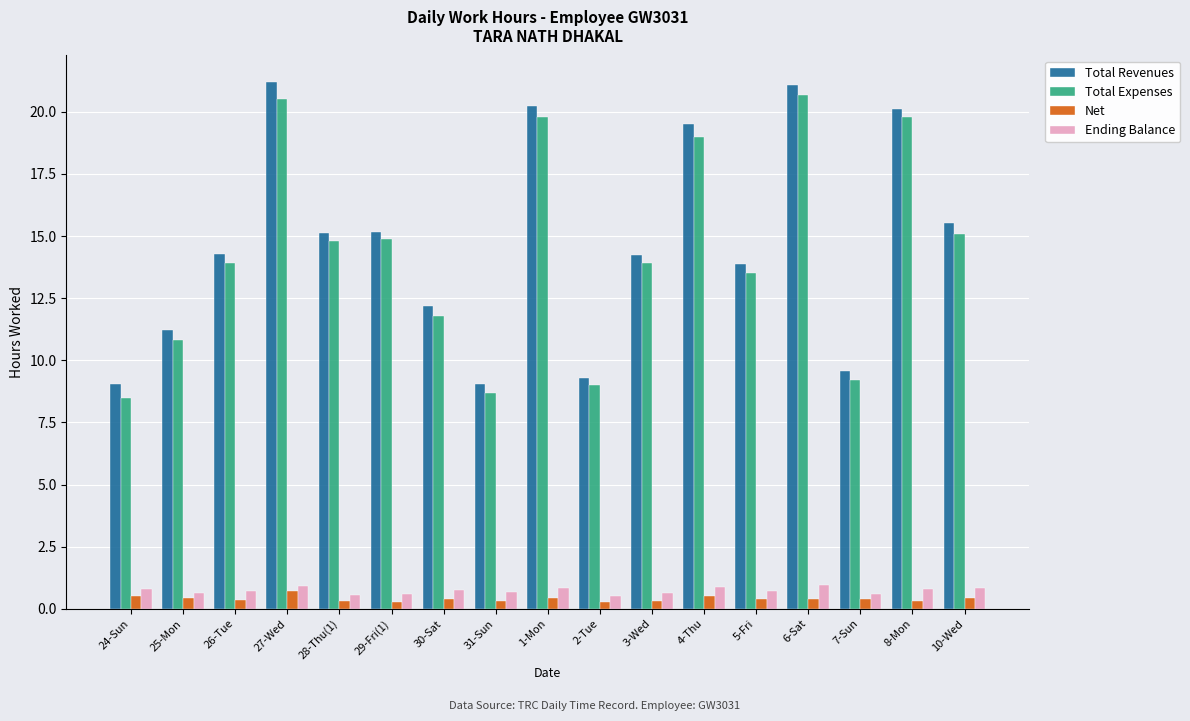

How many groups of bars are there?

17